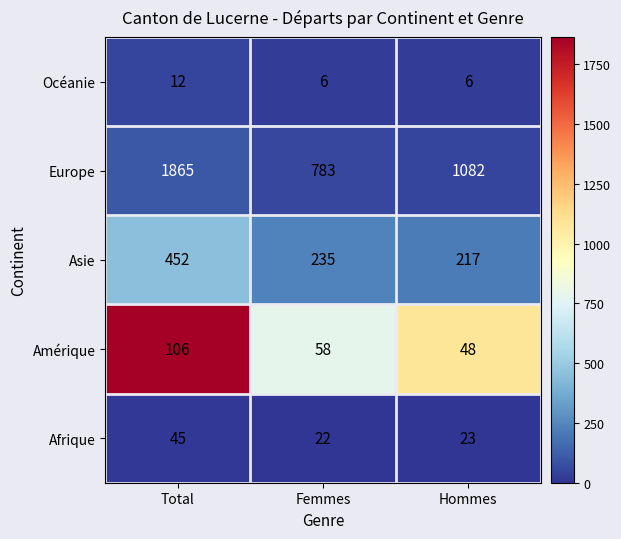

What is the sum of all Europe values?

3730